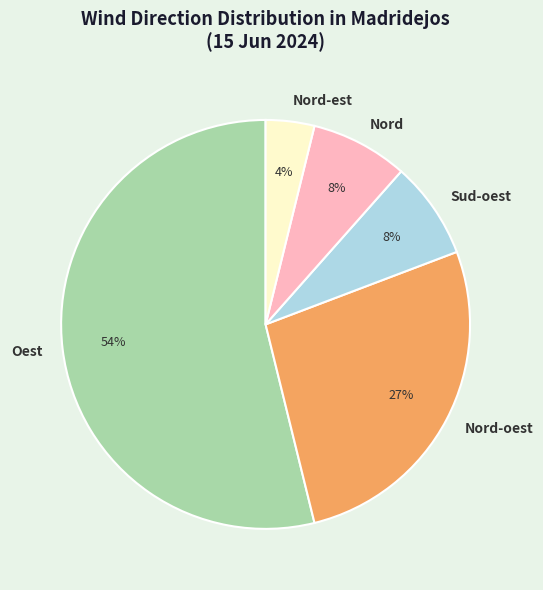

What percentage is the Nord-est slice, to the nearest percent?

4%